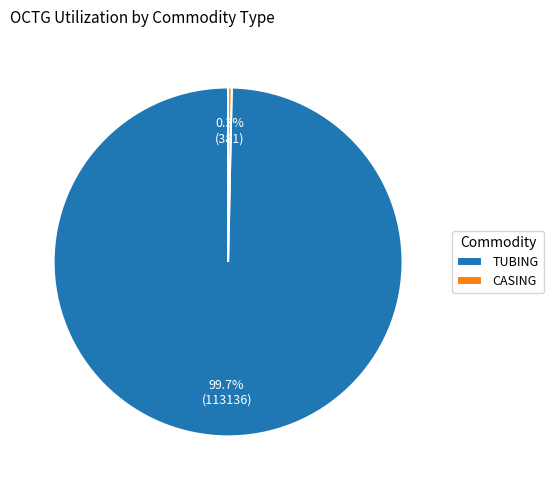

Between CASING and TUBING, which is larger?

TUBING